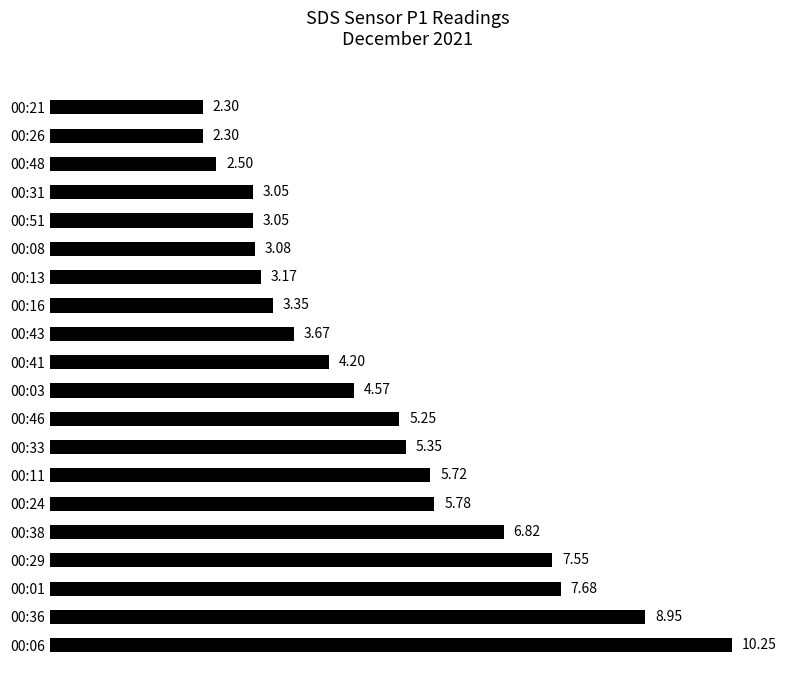

Does the chart contain any negative values?

No